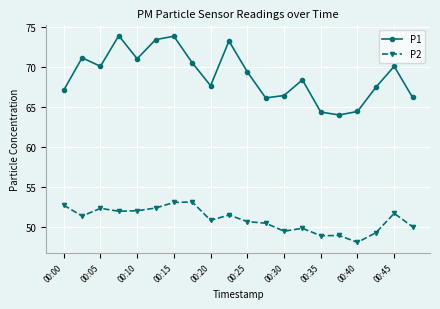

Which series has the widest spread of values?

P1